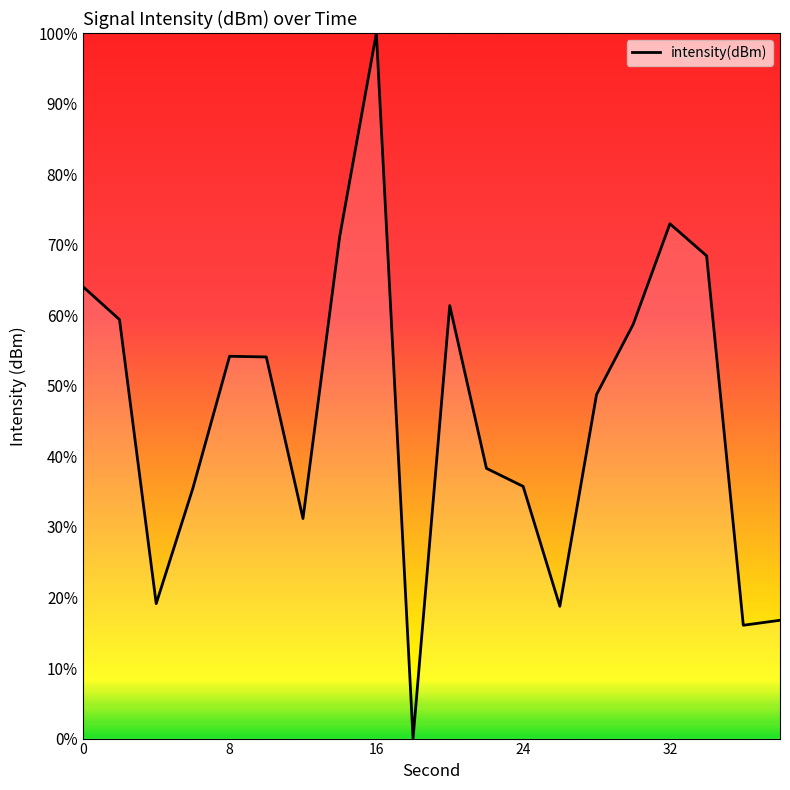

Is this an area chart (filled region under the line)?

No